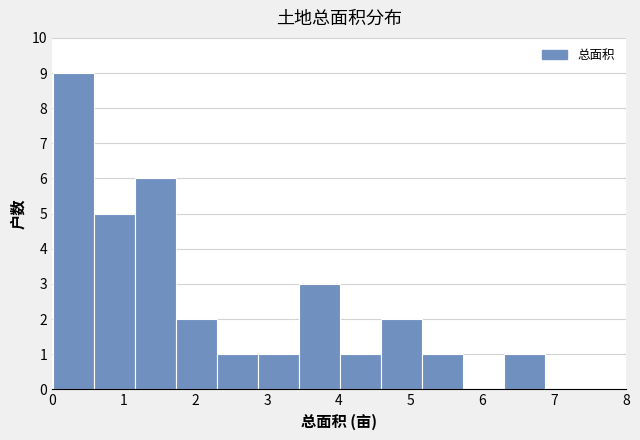

Over which range of the x-axis is the bar tallest?

0.0 to 0.6